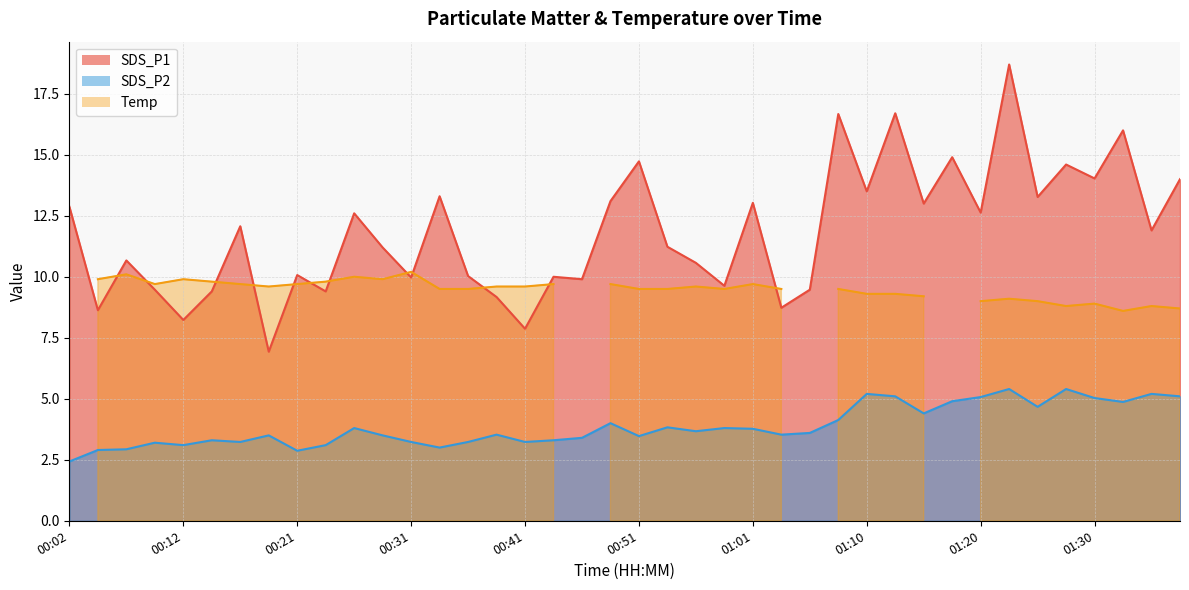

The SDS_P2 series shows 4.0 at 00:48. True or false?

True